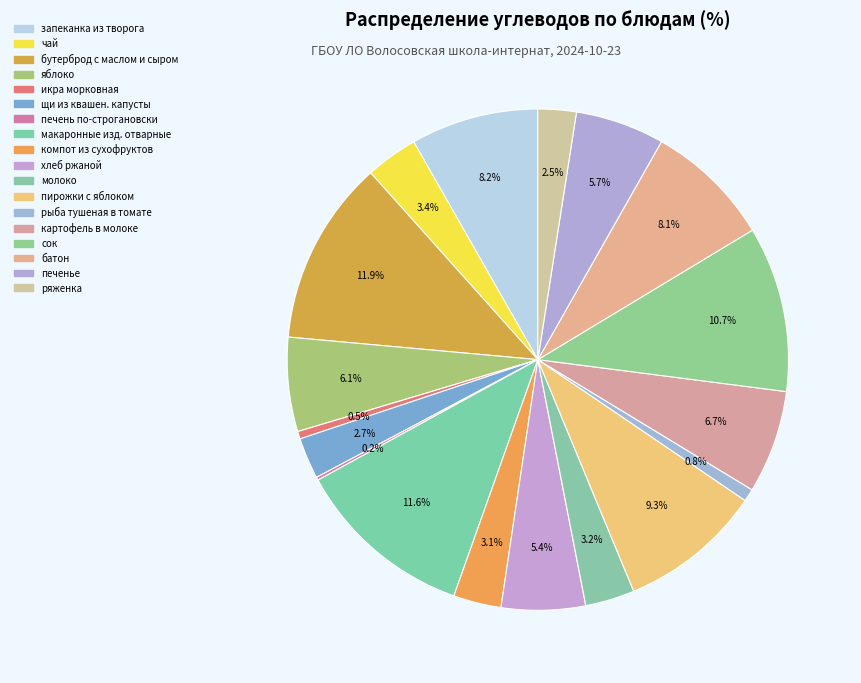

What is the smallest slice in the pie chart?

печень по-строгановски